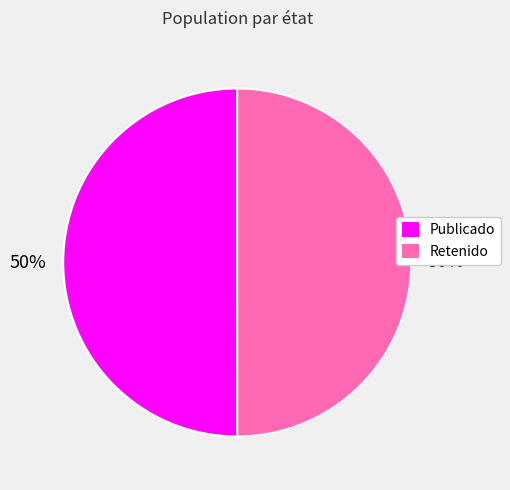

To the nearest percent, what is the average slice percentage?

50%